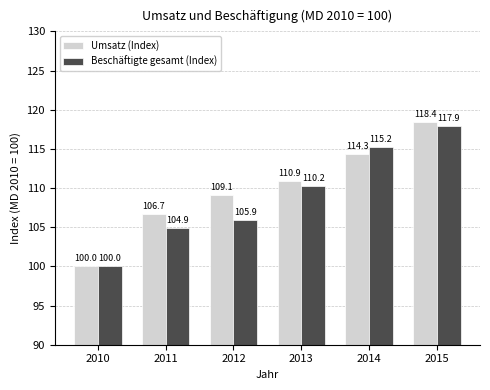

At which label is Beschäftigte gesamt (Index) closest to 108?

2012